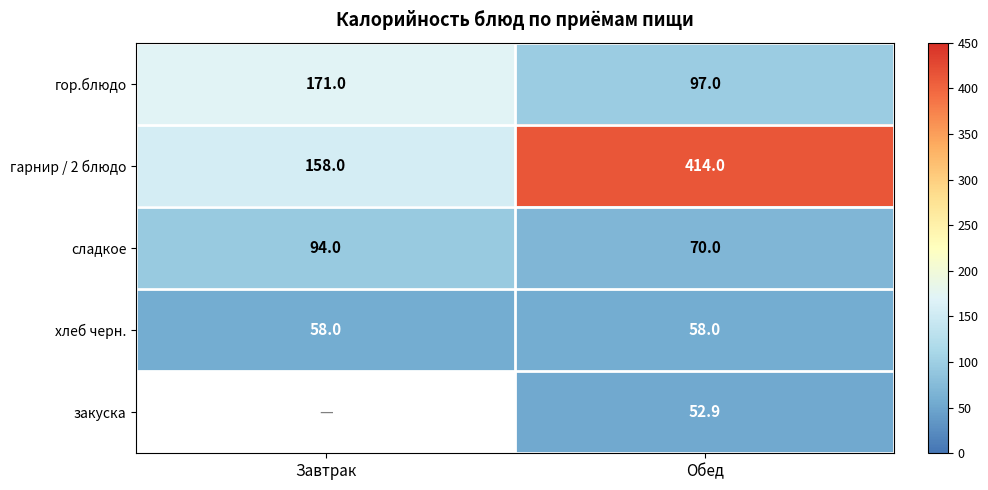

Which has a higher value, Завтрак or Обед?

Завтрак